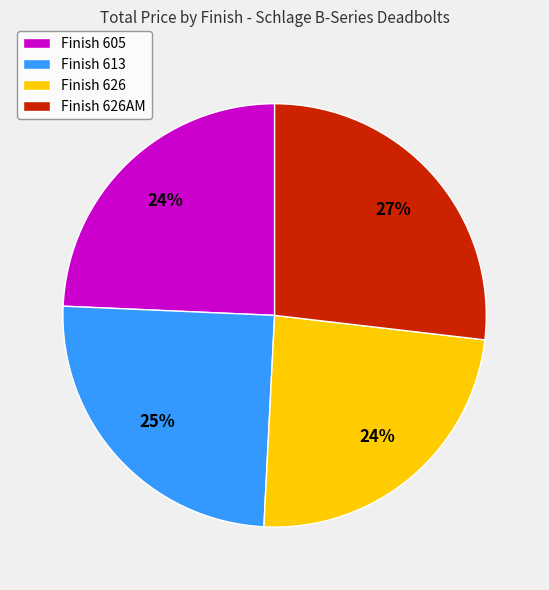

Does Finish 613 account for over 50% of the chart?

No